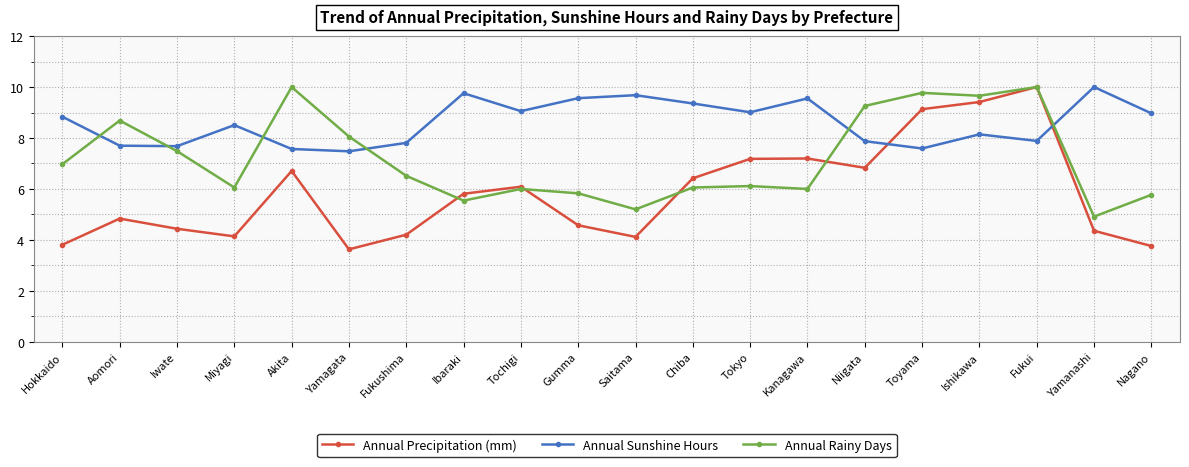

At which category does Annual Rainy Days reach its first local peak?

Aomori